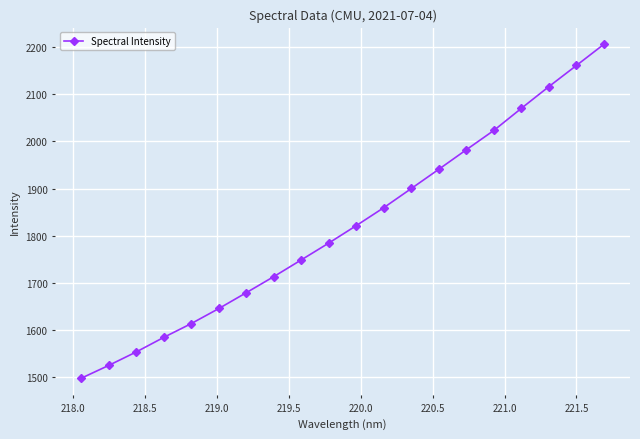

What is the value of the 13th point from the left?

1900.3